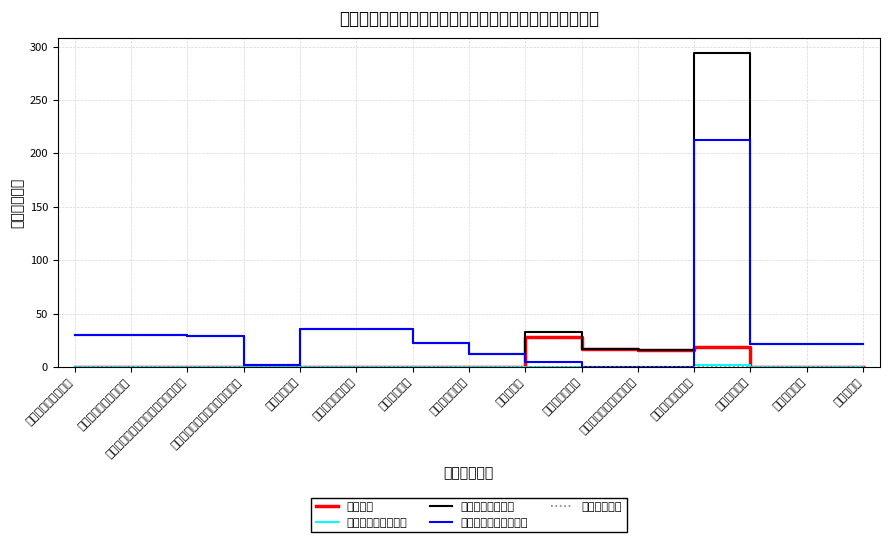

How many interior local valleys does the 对事业单位经常性补助 series have?

1